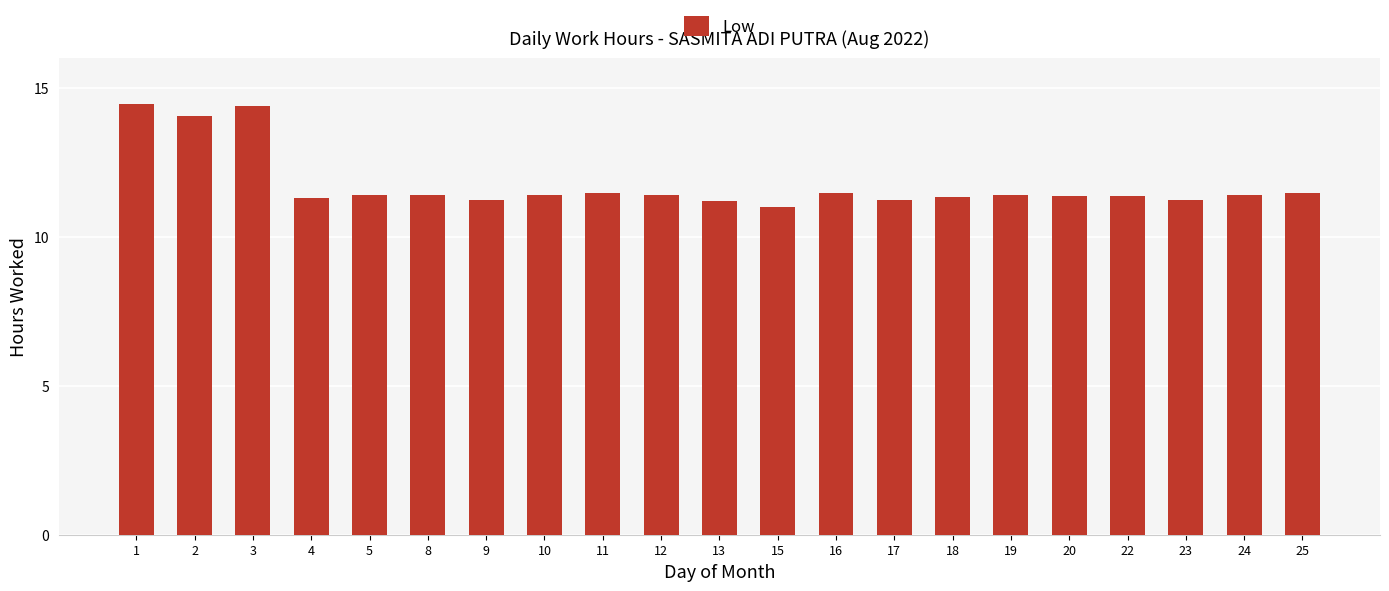

What is the difference between the maximum and minimum values?

3.5